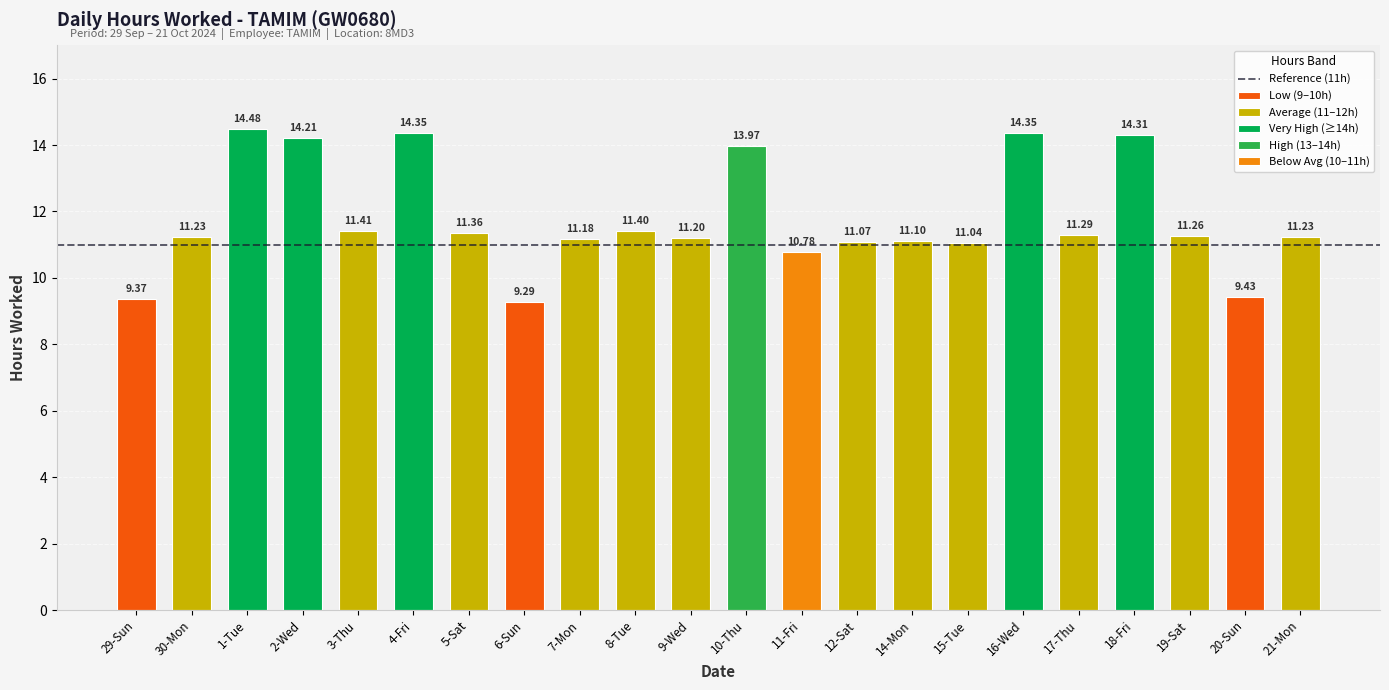

List the labels in order of value, largest first.

1-Tue, 4-Fri, 16-Wed, 18-Fri, 2-Wed, 10-Thu, 3-Thu, 8-Tue, 5-Sat, 17-Thu, 19-Sat, 30-Mon, 21-Mon, 9-Wed, 7-Mon, 14-Mon, 12-Sat, 15-Tue, 11-Fri, 20-Sun, 29-Sun, 6-Sun